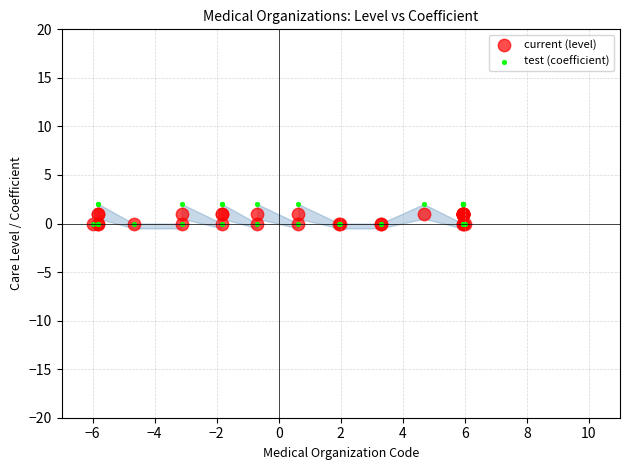

What are all the series names shown in the legend?

current (level), test (coefficient)